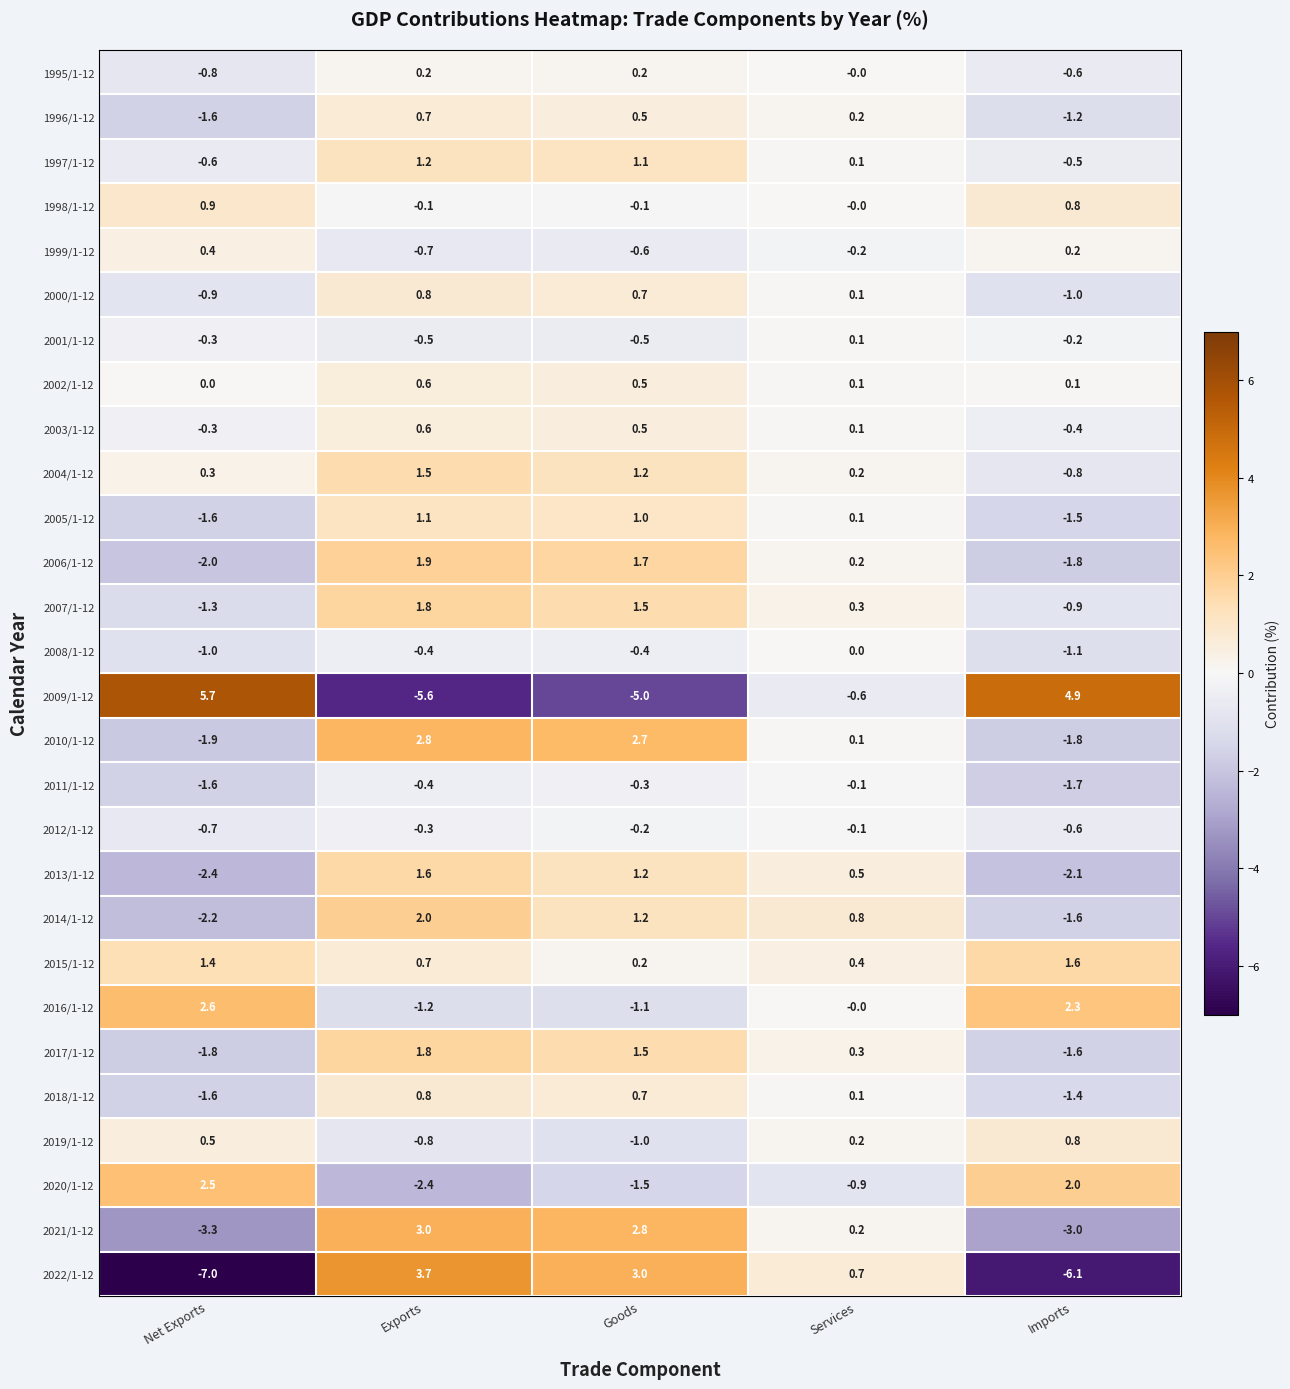

At which label does 2022/1-12 reach its peak?

Exports